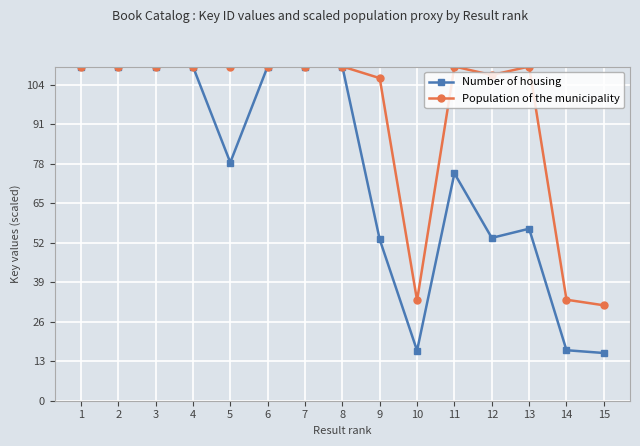

What is the average value of the Population of the municipality series?

94.1